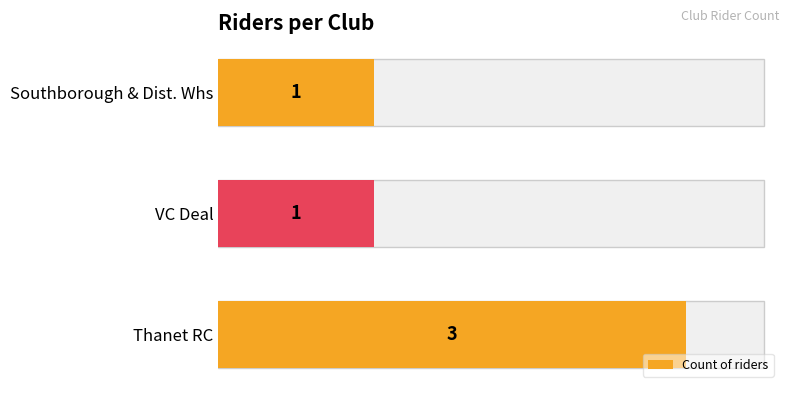

How many values exceed 1?

1